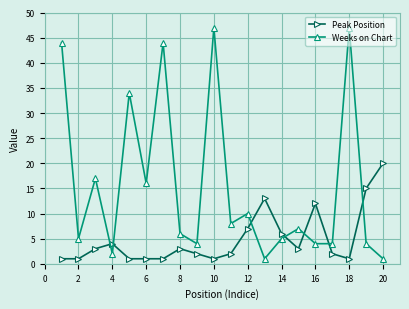

True or false: Weeks on Chart has more than 0 interior local peaks.

True